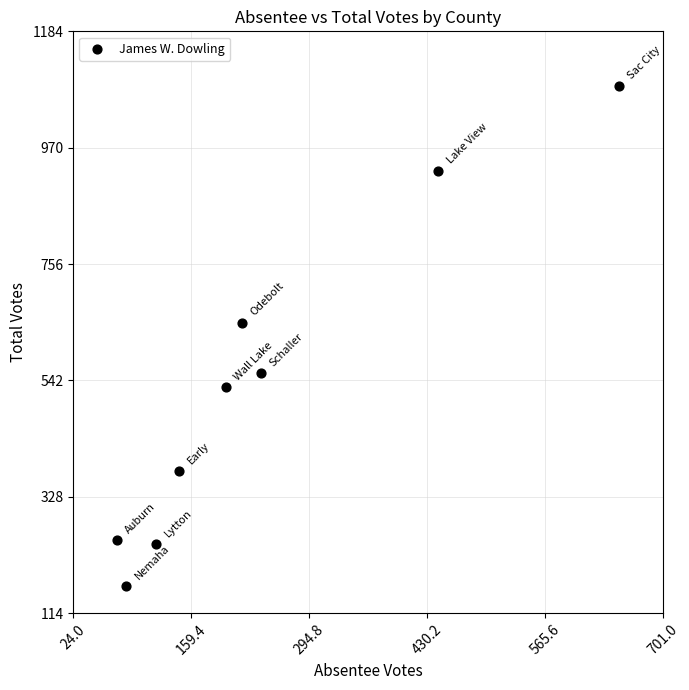

What Y value in the scatter plot is closest to 624?

648